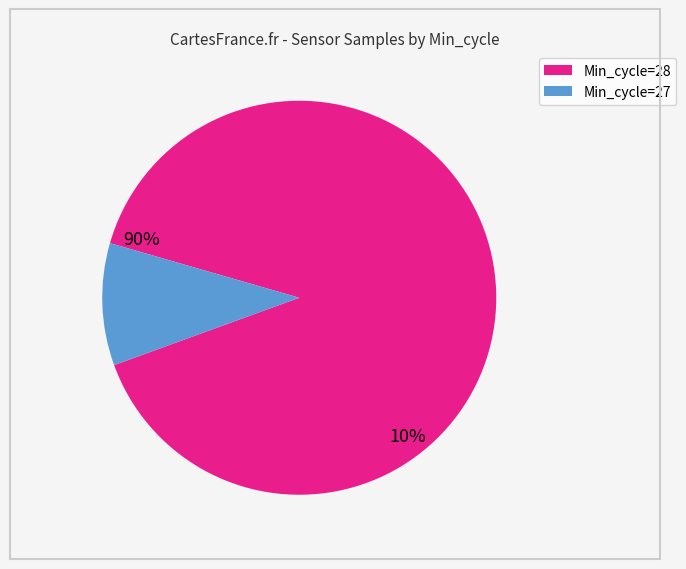

How many segments does this pie chart have?

2